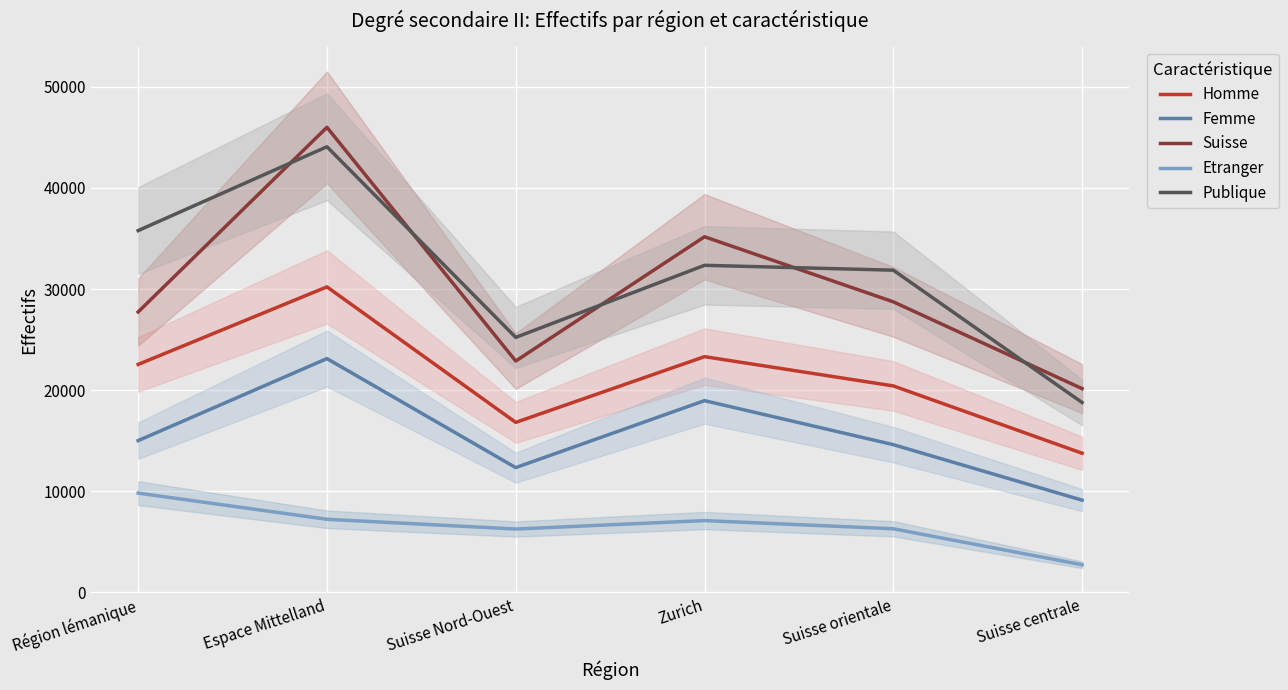

Where is Femme nearest to the value 16123?

Région lémanique